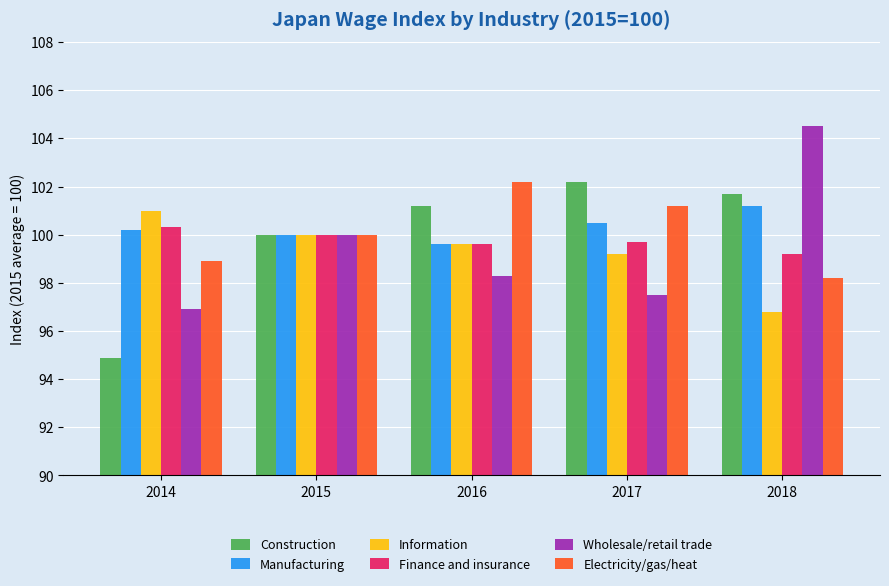

Reading right to left, what are all the values shown in this chart?

Construction: 101.7	102.2	101.2	100.0	94.9
Manufacturing: 101.2	100.5	99.6	100.0	100.2
Information: 96.8	99.2	99.6	100.0	101.0
Finance and insurance: 99.2	99.7	99.6	100.0	100.3
Wholesale/retail trade: 104.5	97.5	98.3	100.0	96.9
Electricity/gas/heat: 98.2	101.2	102.2	100.0	98.9